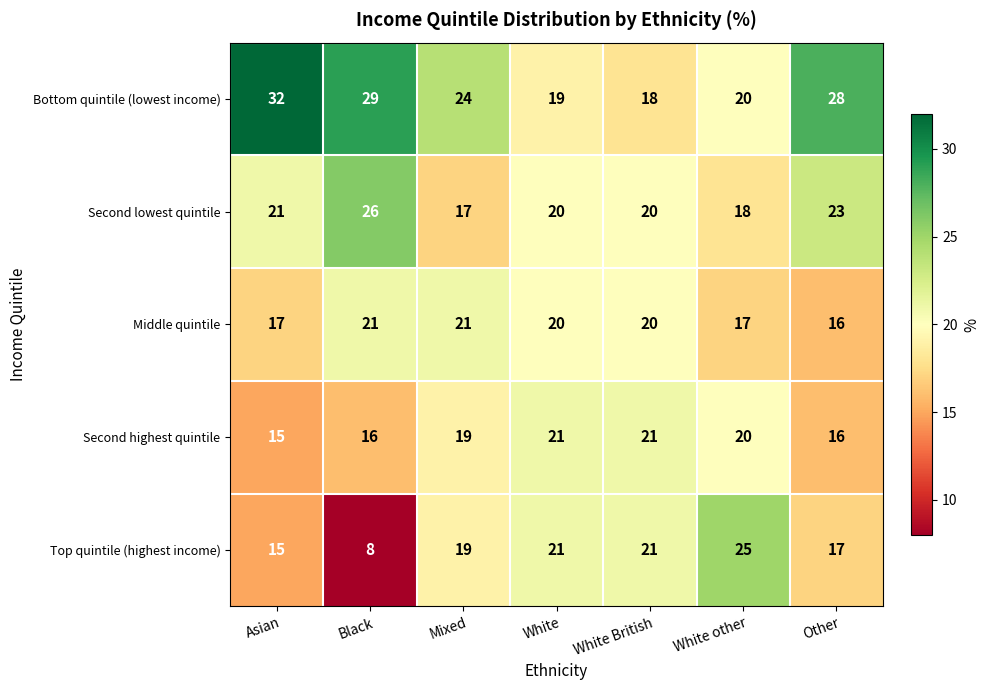

What is the spread (max minus min) of values at Mixed?

7